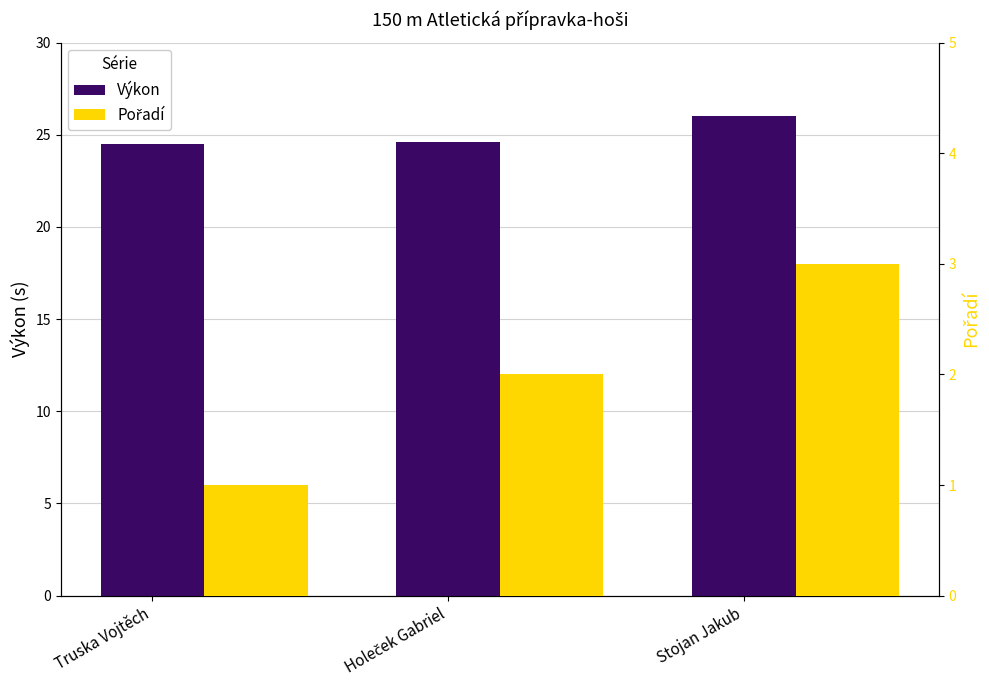

Between Truska Vojtěch and Stojan Jakub, which series saw the biggest shift?

Pořadí